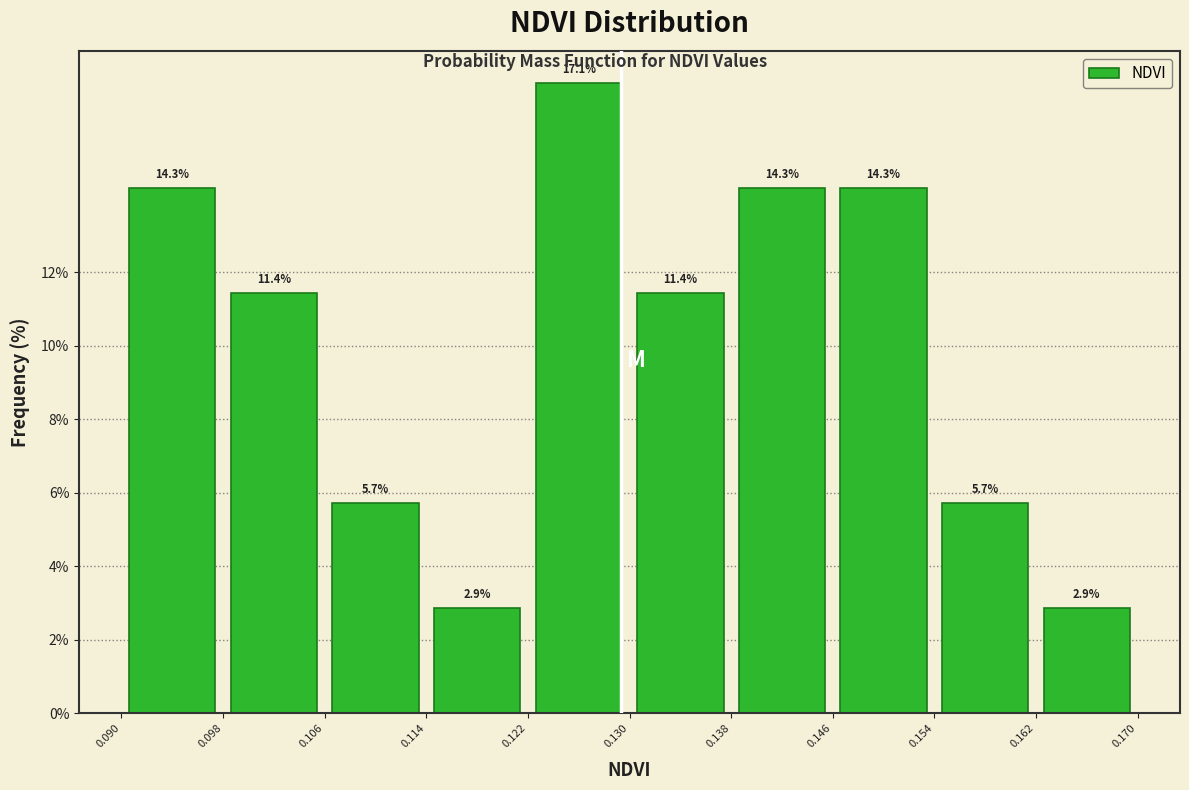

What is the height of the bar covering 0.106 to 0.114 on the x-axis?

5.7